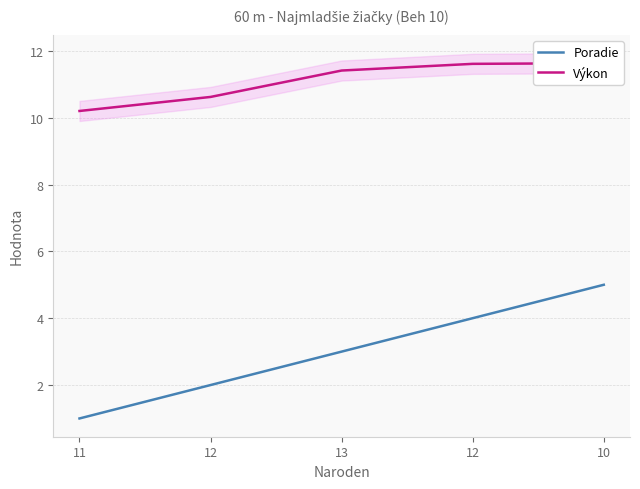

True or false: Výkon and Poradie intersect in this chart.

False